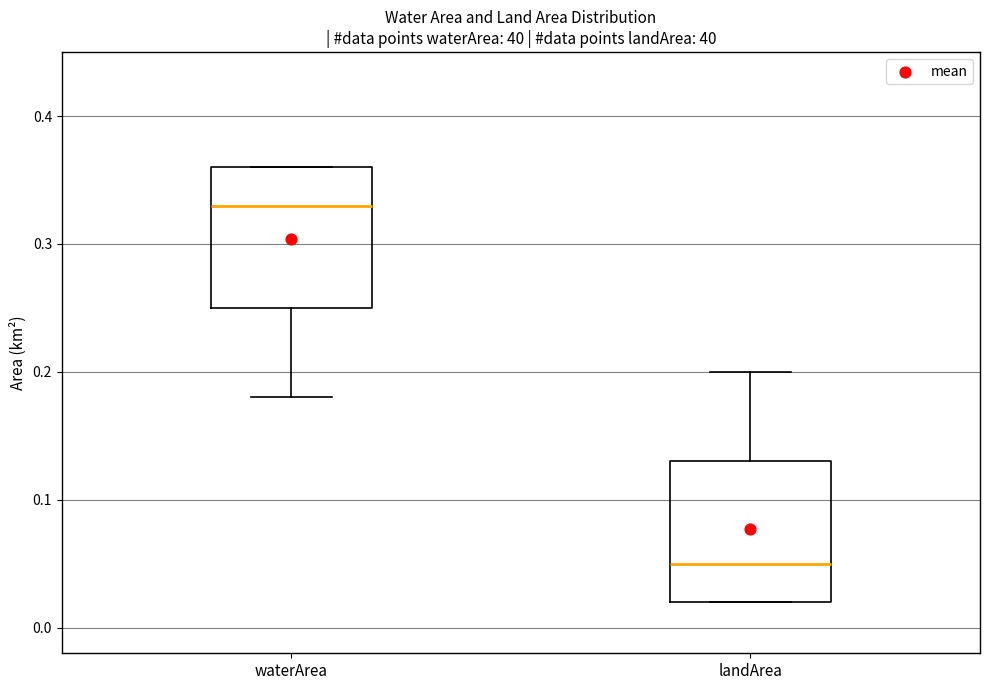

Which box has the highest median line?

waterArea